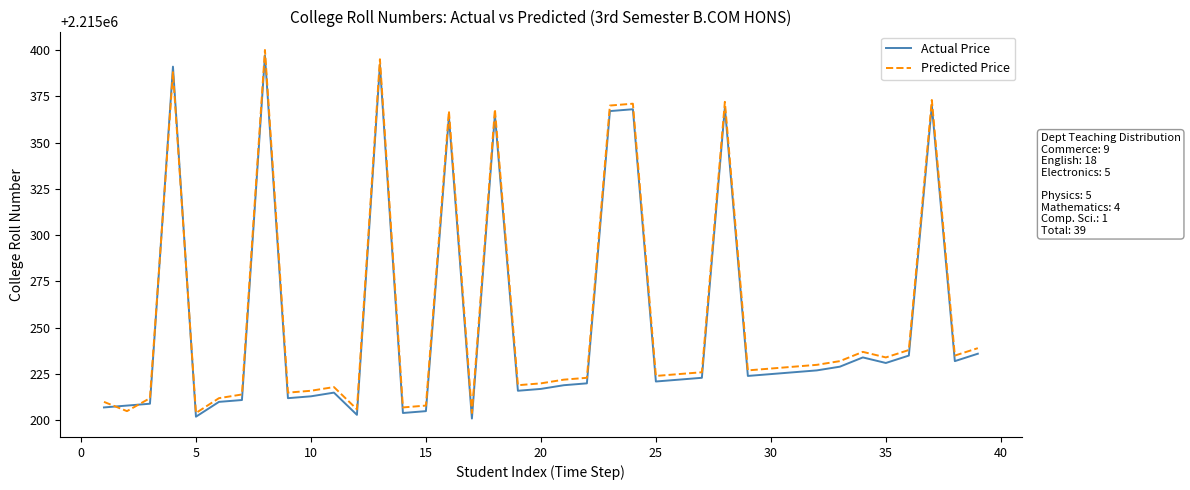

What is the highest value of the Predicted Price series?

2215400